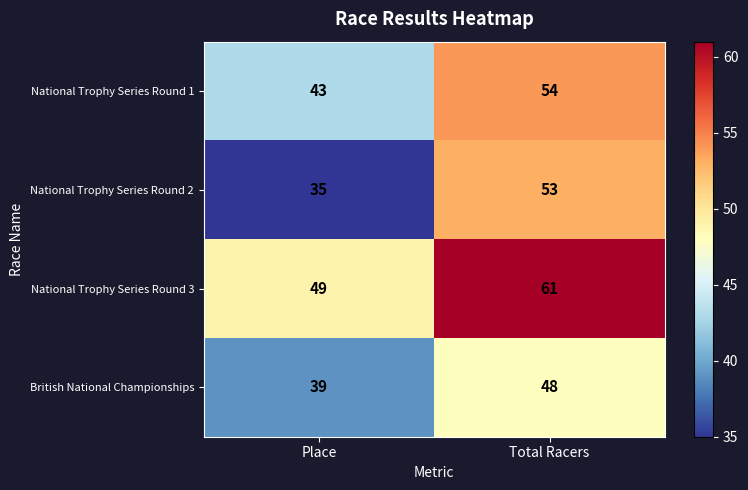

What value does the British National Championships series have at Place?

39